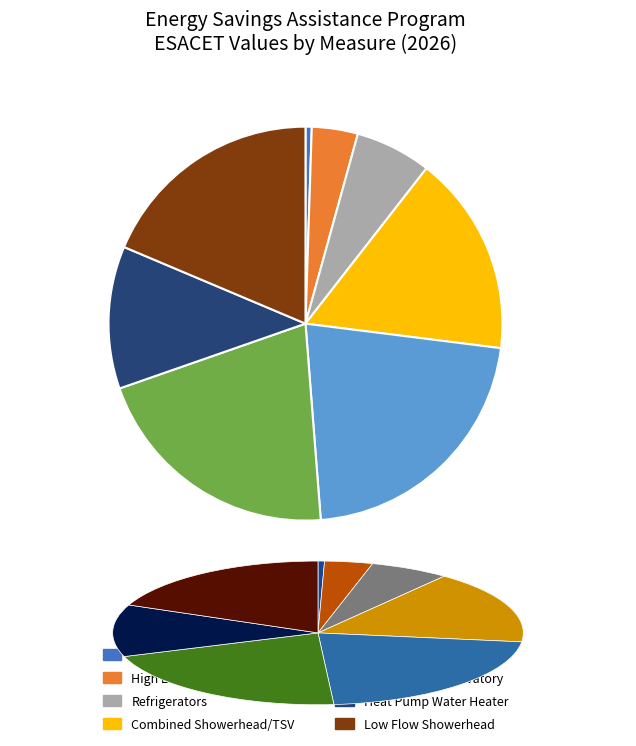

Count the number of slices in the pie.

8